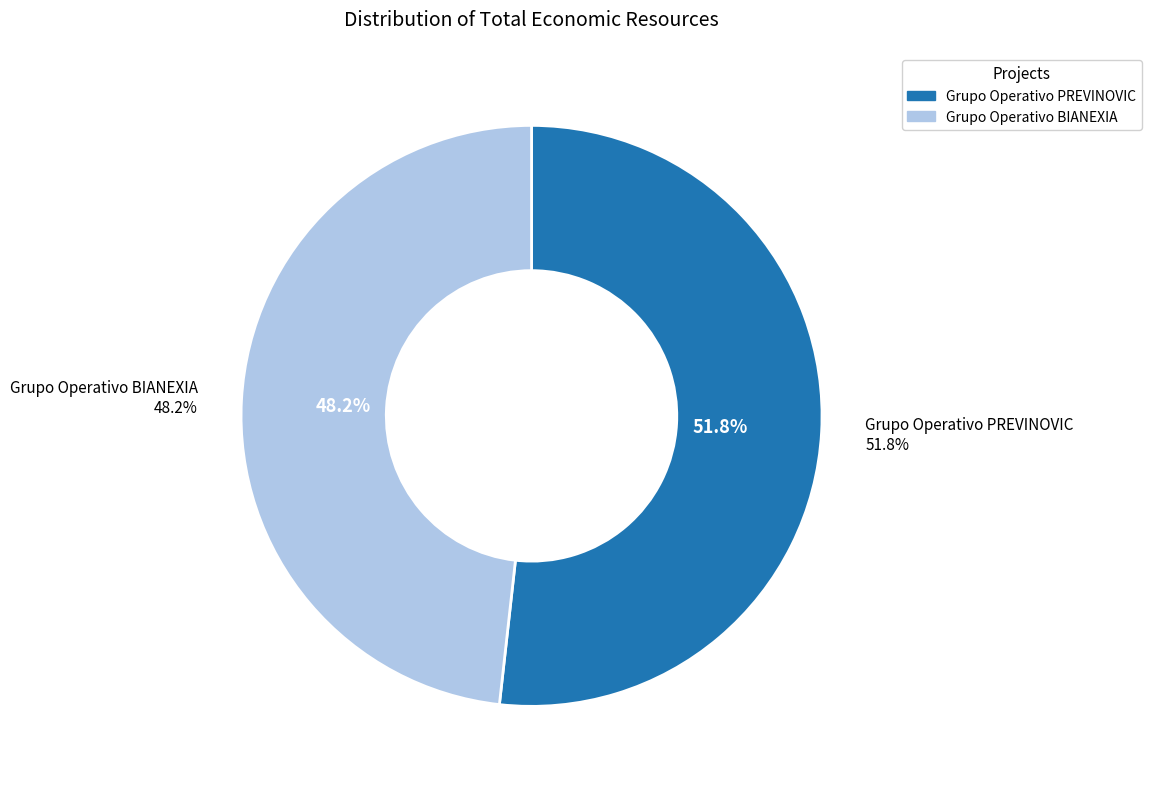

Which category has the smallest portion of the pie?

Grupo Operativo BIANEXIA